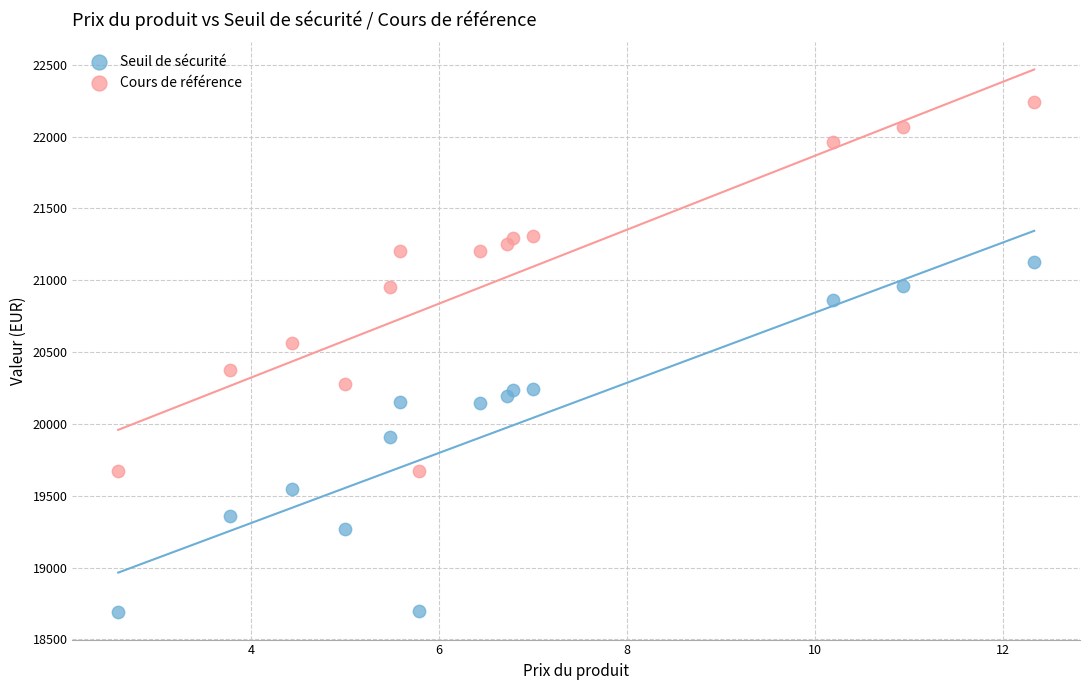

Which series has the widest spread of Y values?

Cours de référence